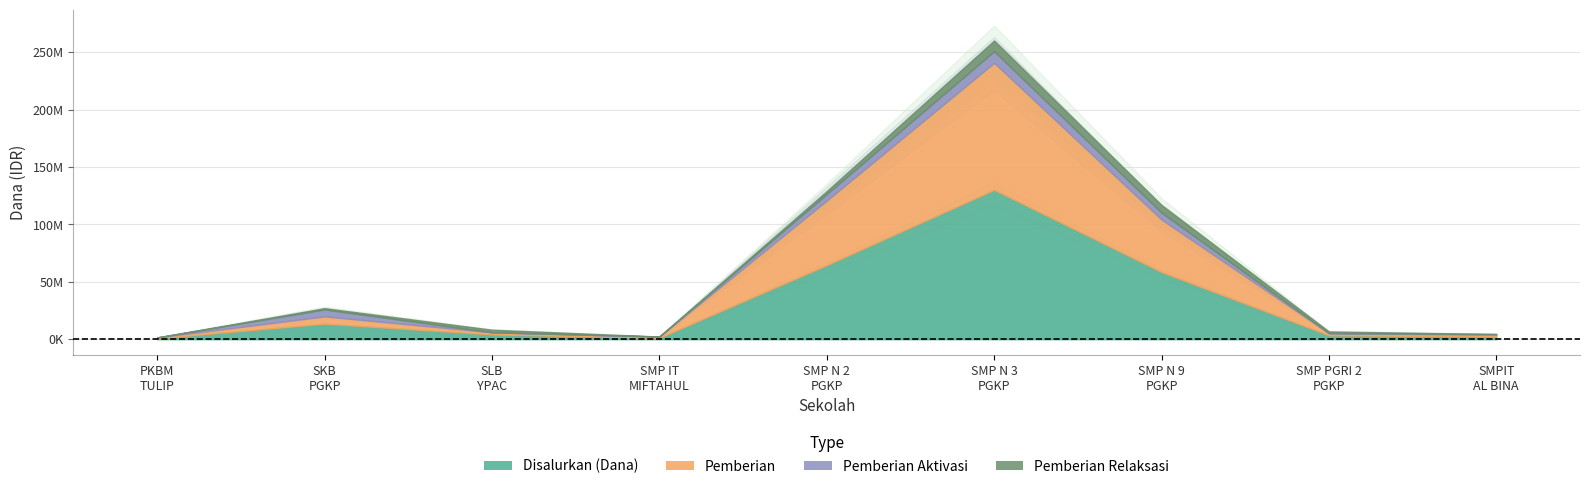

How many lines are shown in the chart?

4